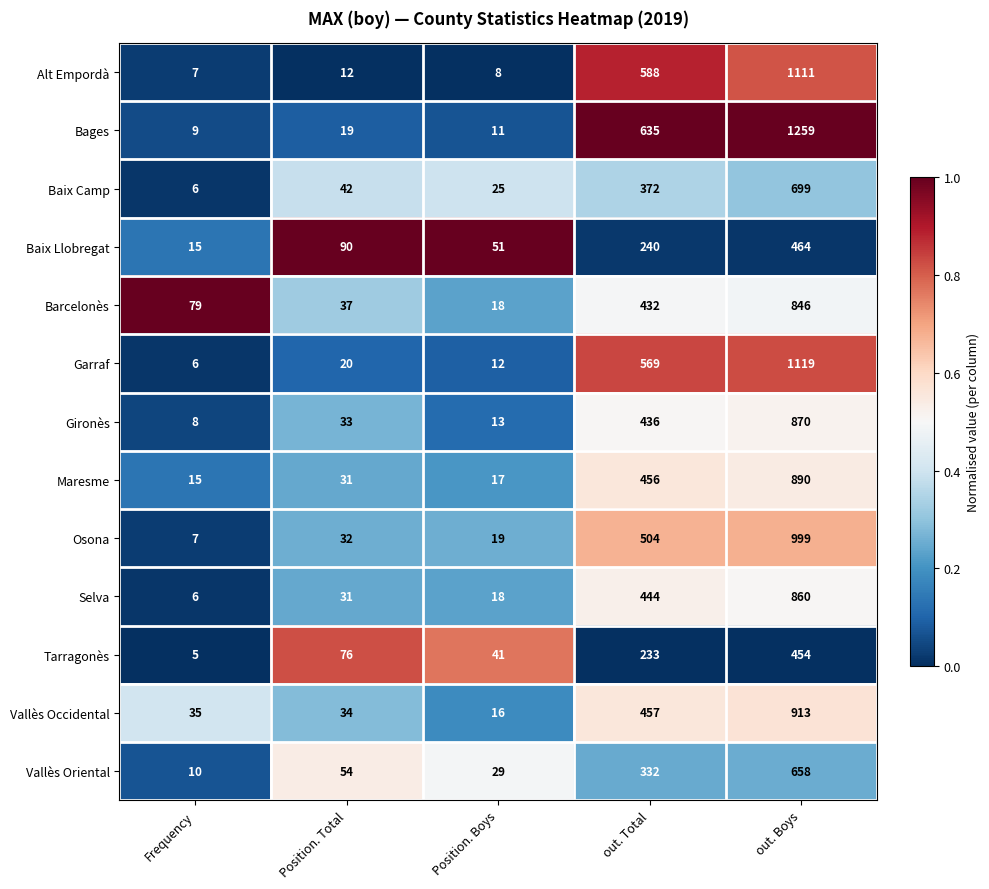

At which category is the sum across all series the highest?

out. Boys